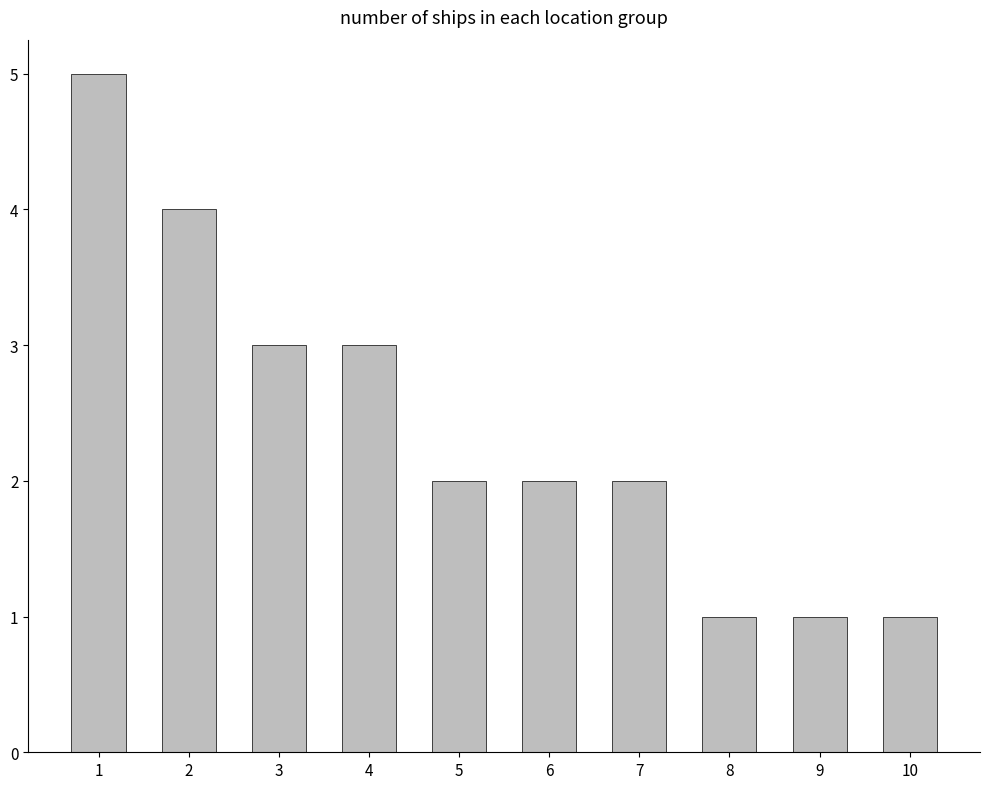

Which category has the highest value across all series?

1